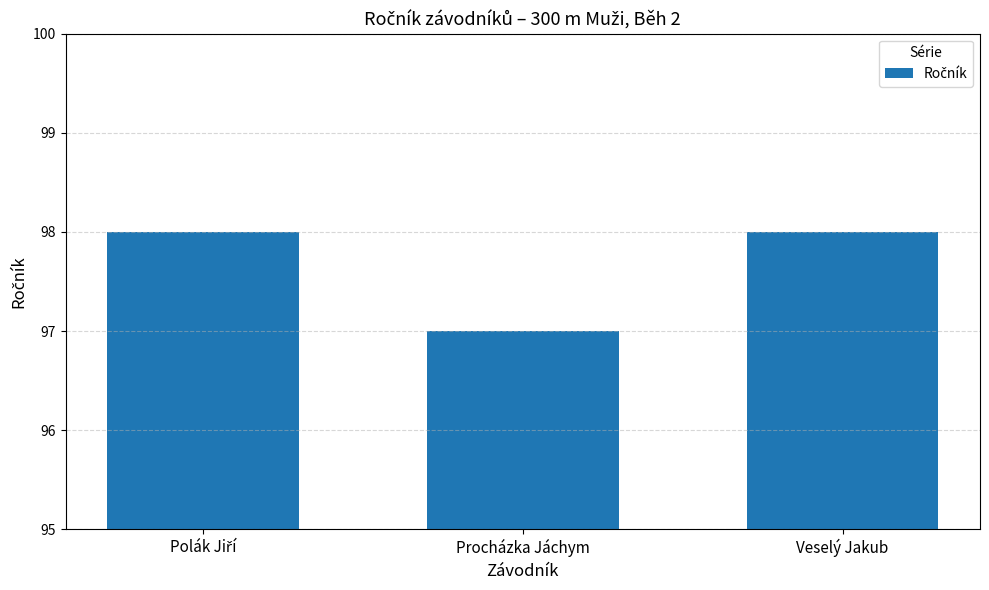

True or false: the data shows 98 at Veselý Jakub.

True